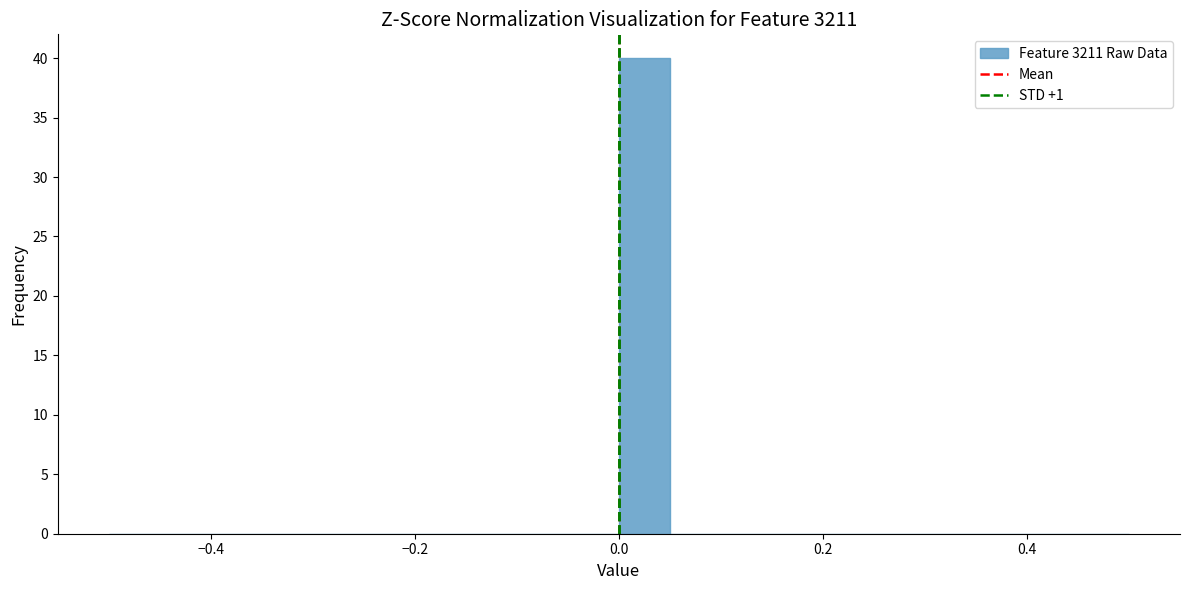

Around what value on the x-axis is the tallest bar? Give the approximate position of its centre, as read against the axis.

0.02